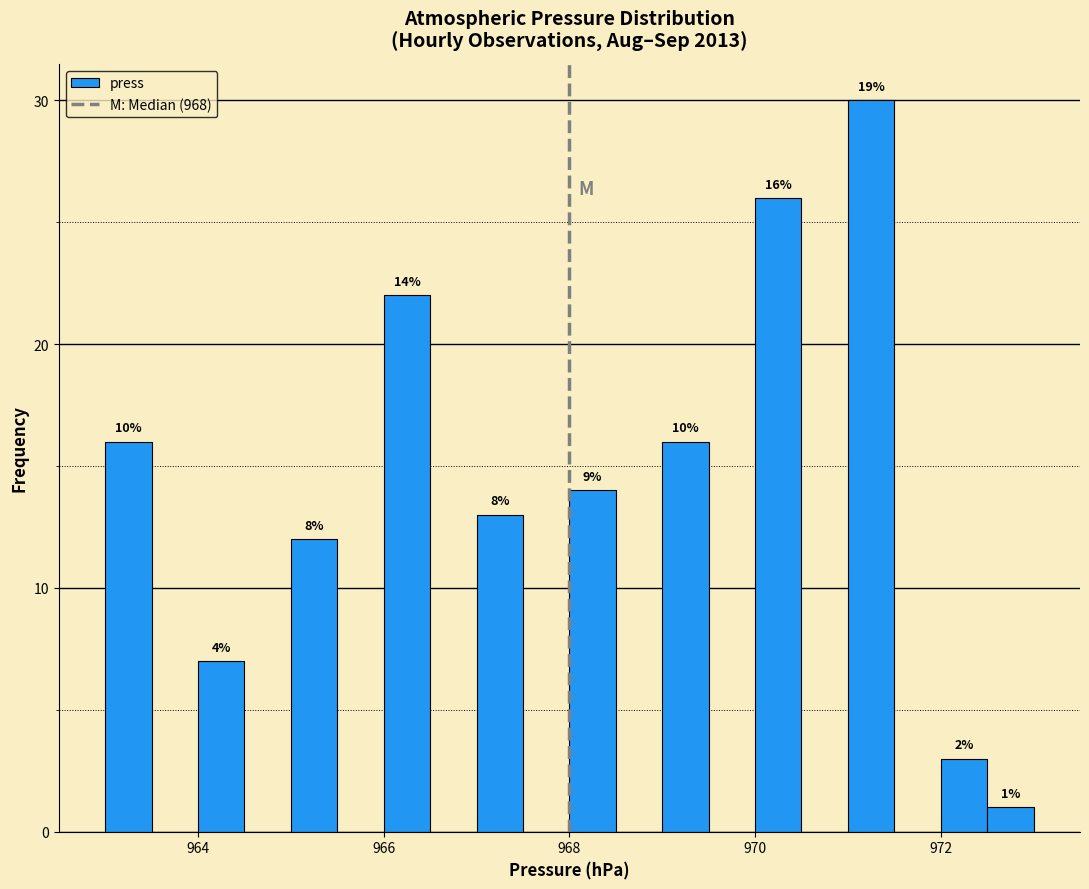

Around what value on the x-axis is the tallest bar? Give the approximate position of its centre, as read against the axis.

971.2